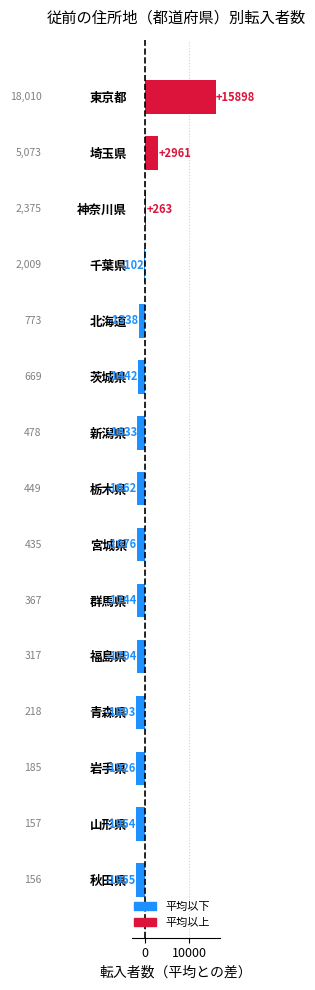

What is the difference between the second highest and second lowest values?

4916.0